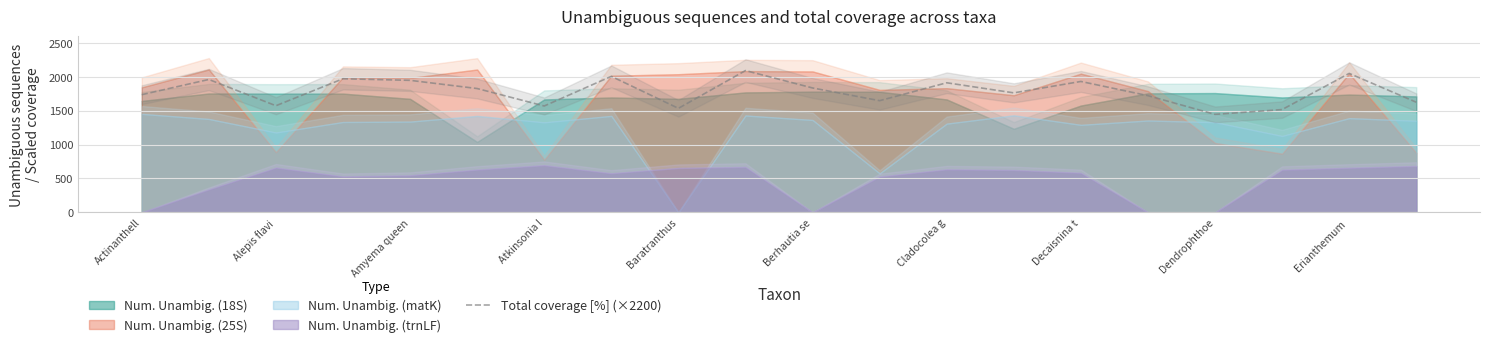

What is the maximum value for Total coverage [%] (×2200)?

2090.7